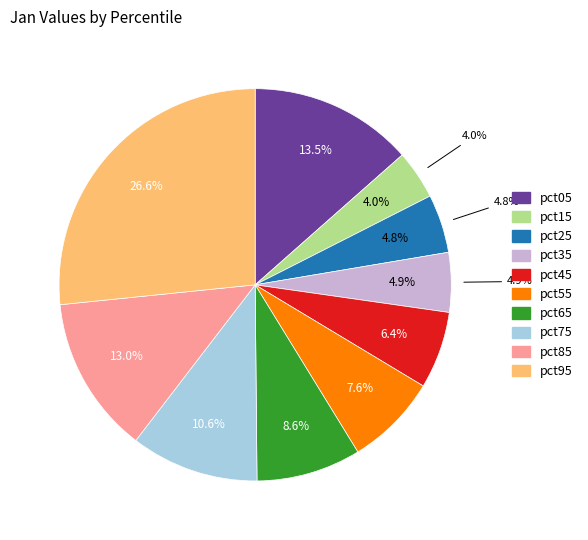

Which category has the biggest portion of the pie?

pct95